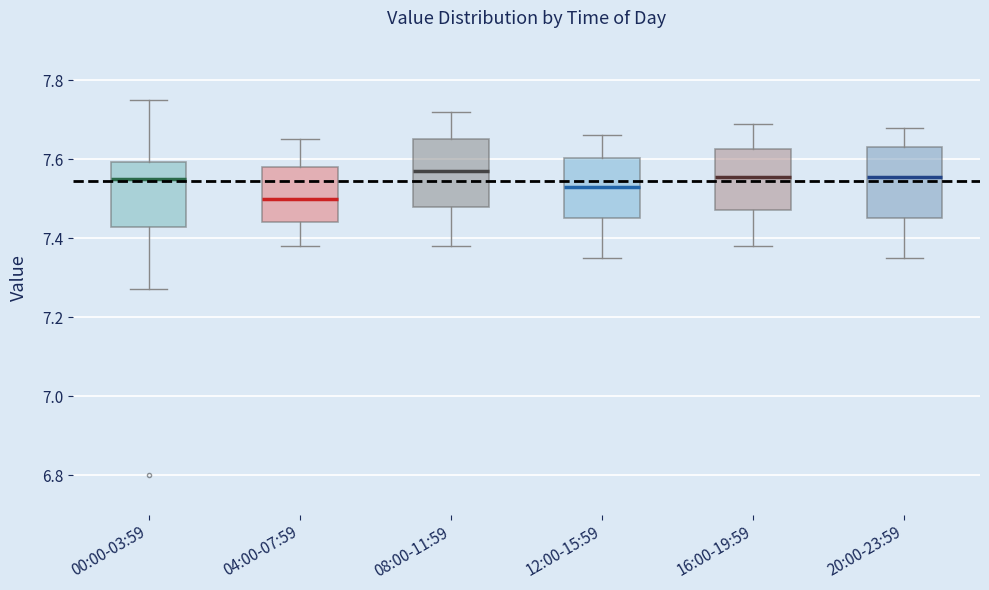

Reading left to right, transcribe this box plot: for each box, give where its median line is, the range the box spans, and where its two whiskers end, as read against the y-axis. The values are not printed on the chart, so give them approximately, as read against the axis.

00:00-03:59: median 7.56, box 7.42 to 7.60, whiskers 7.28 to 7.76
04:00-07:59: median 7.50, box 7.44 to 7.58, whiskers 7.38 to 7.66
08:00-11:59: median 7.58, box 7.48 to 7.66, whiskers 7.38 to 7.72
12:00-15:59: median 7.54, box 7.46 to 7.60, whiskers 7.36 to 7.66
16:00-19:59: median 7.56, box 7.48 to 7.62, whiskers 7.38 to 7.70
20:00-23:59: median 7.56, box 7.46 to 7.64, whiskers 7.36 to 7.68